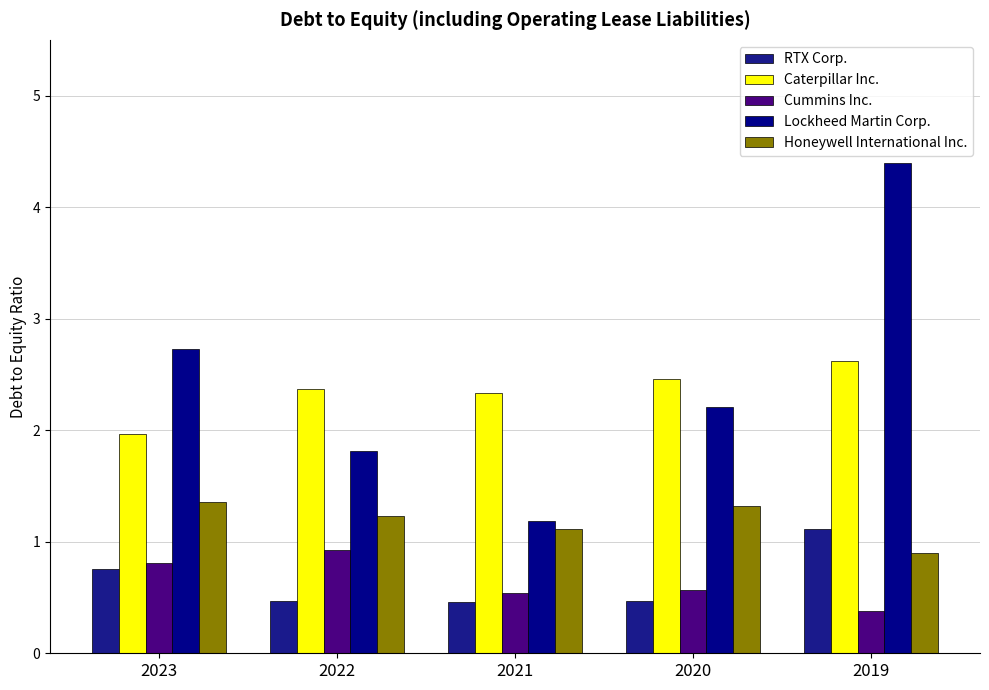

What is the difference between the maximum and minimum values in the Caterpillar Inc. series?

0.7